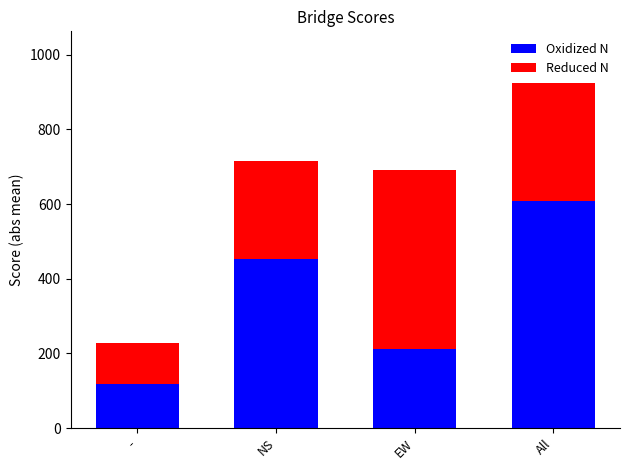

What is the total value across all series at All?

924